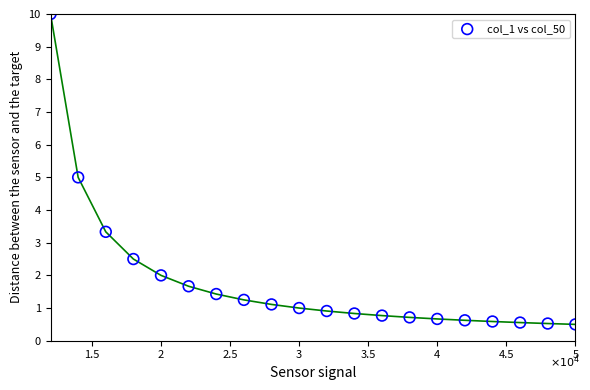

What is the range of Y values (max minus min)?

9.5